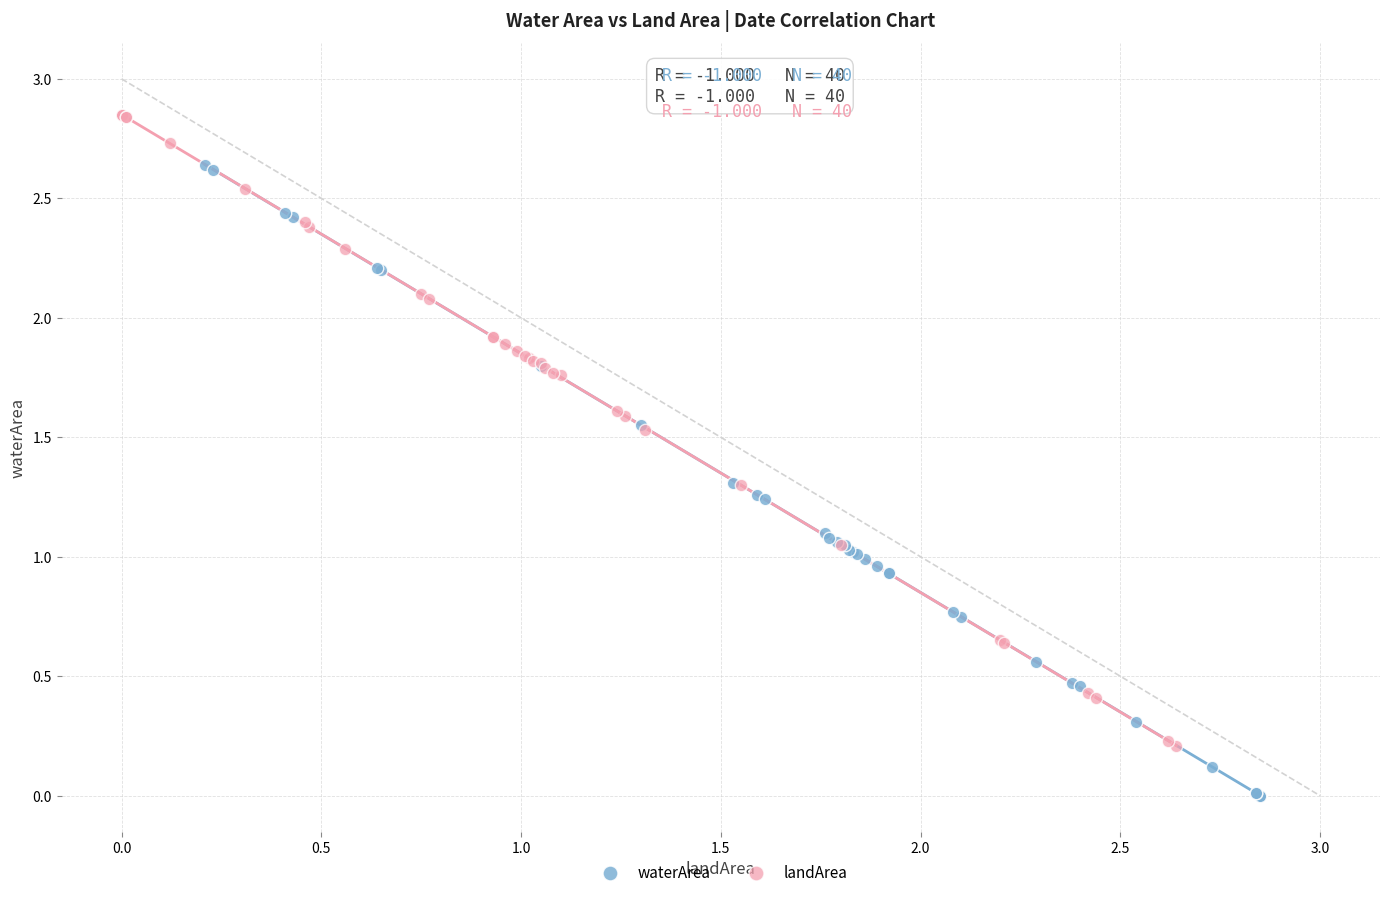

Which series reaches the maximum Y coordinate?

landArea